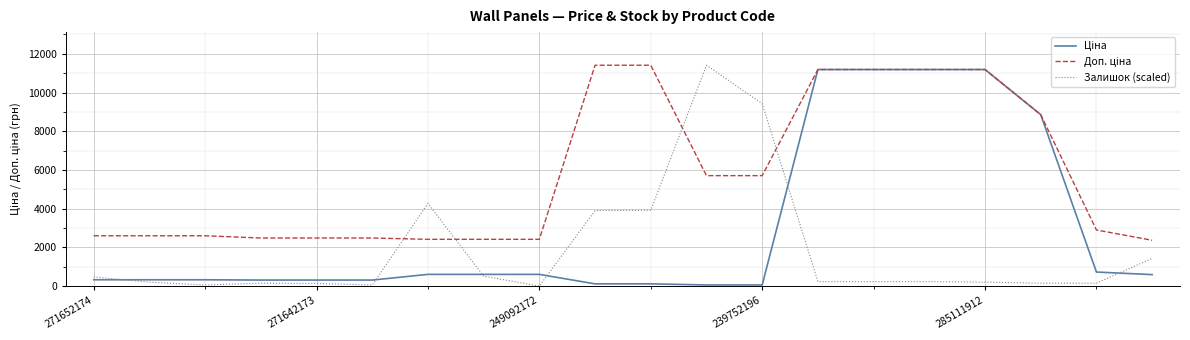

What is the highest value of the Залишок (scaled) series?

11410.0